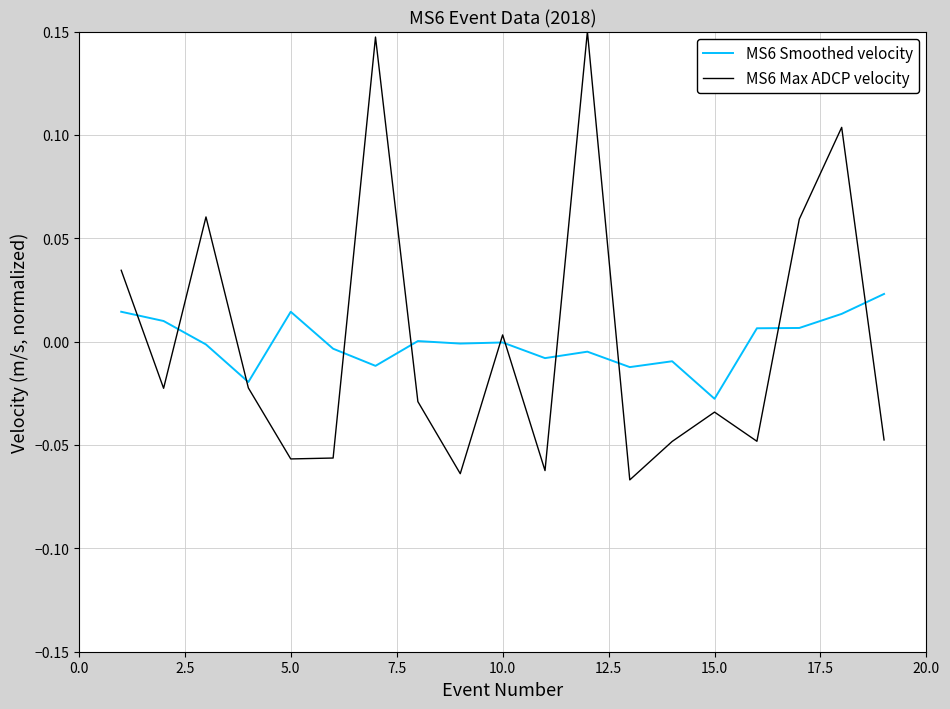

How many lines are shown in the chart?

2